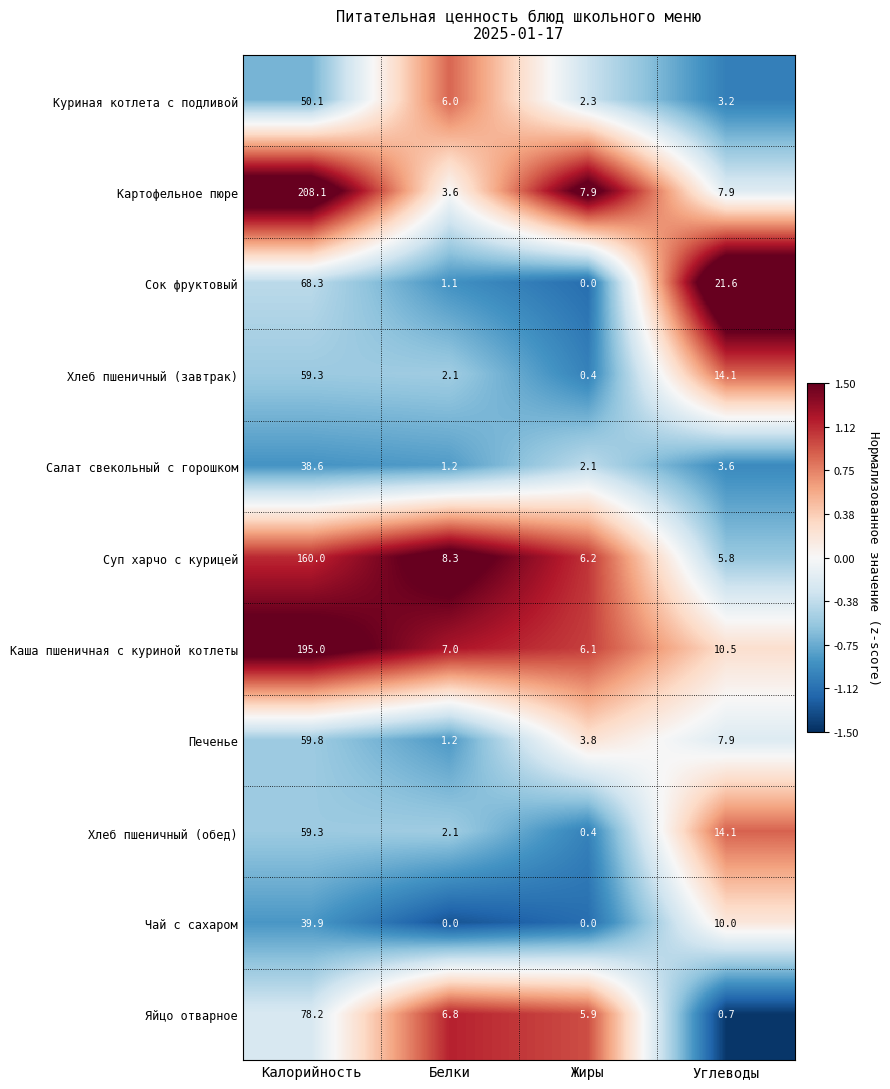

Which series has the largest range (max minus min)?

Картофельное пюре